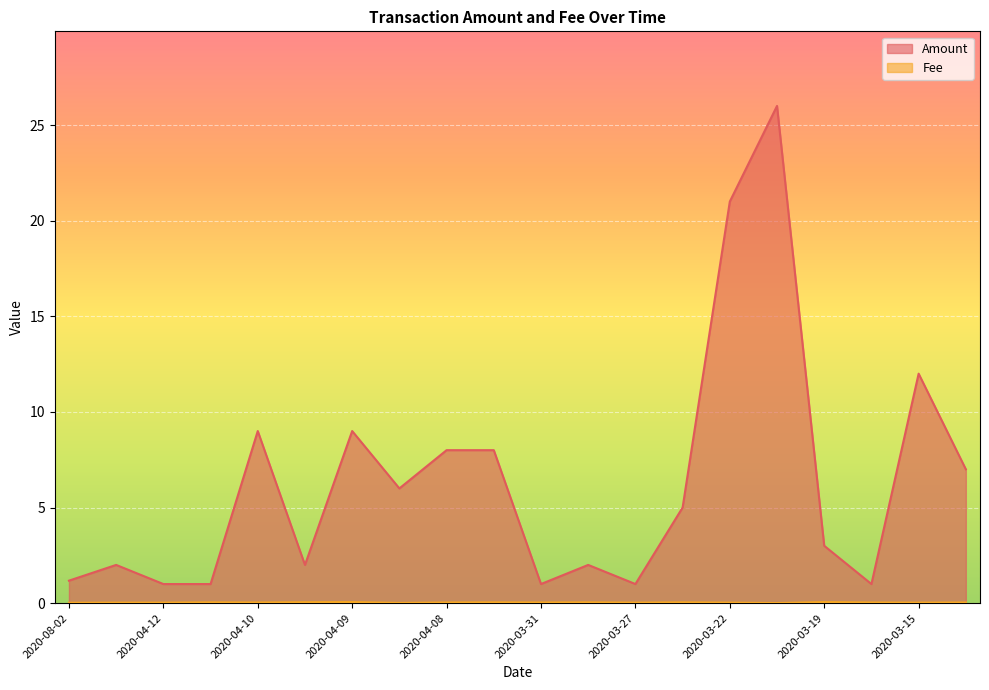

At which label does Amount reach its minimum?

2020-04-12